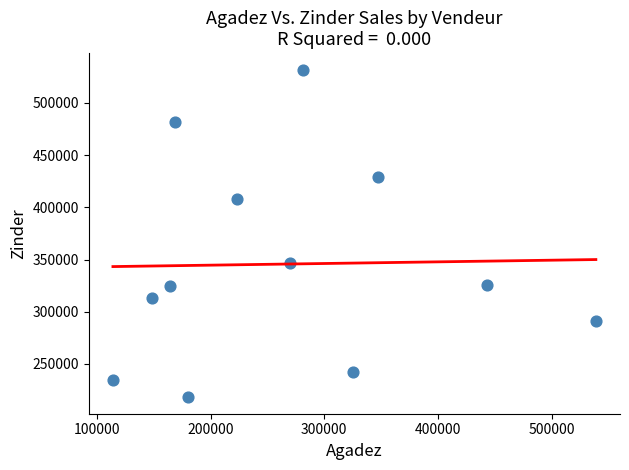

What Y value in the scatter plot is closest to 375000?

347000